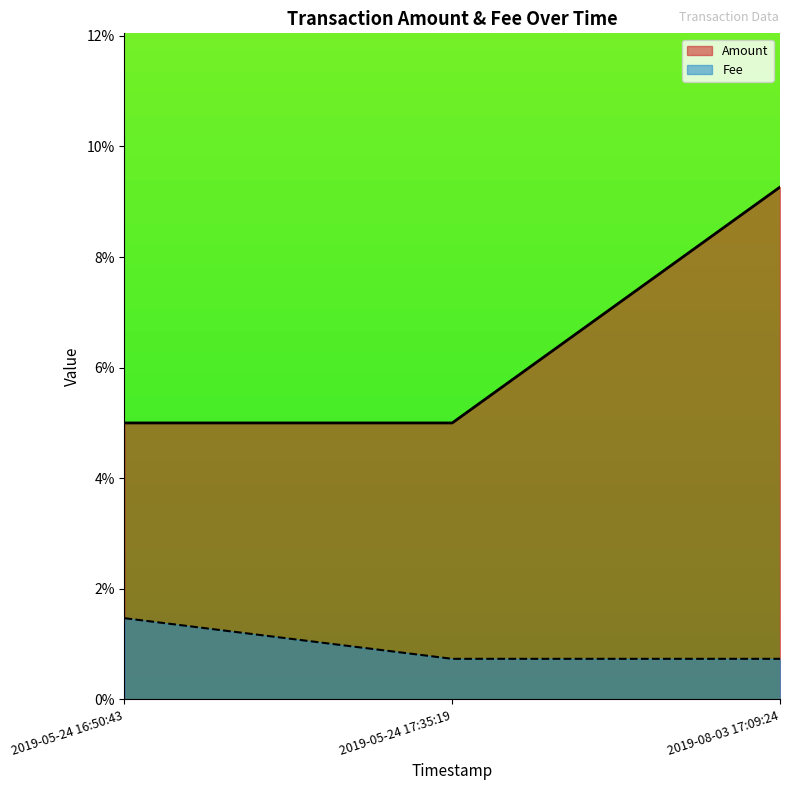

How many lines are shown in the chart?

2